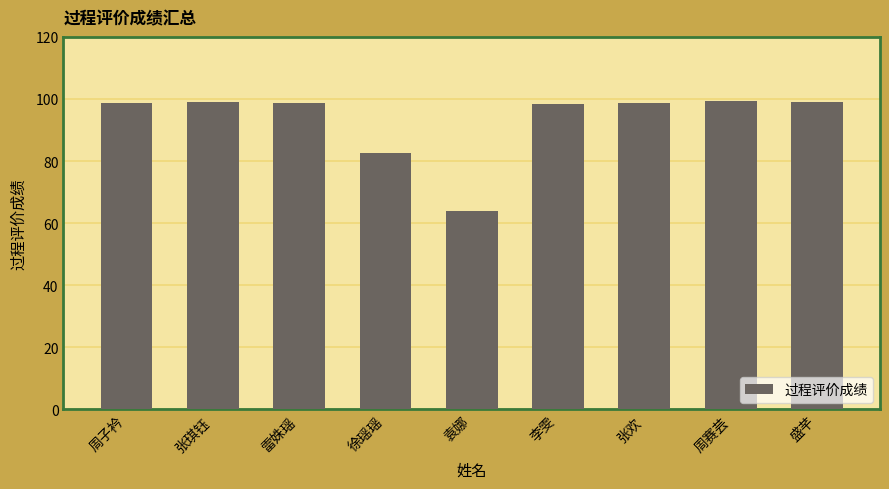

True or false: the data shows 157.2 at 雷姝瑶.

False